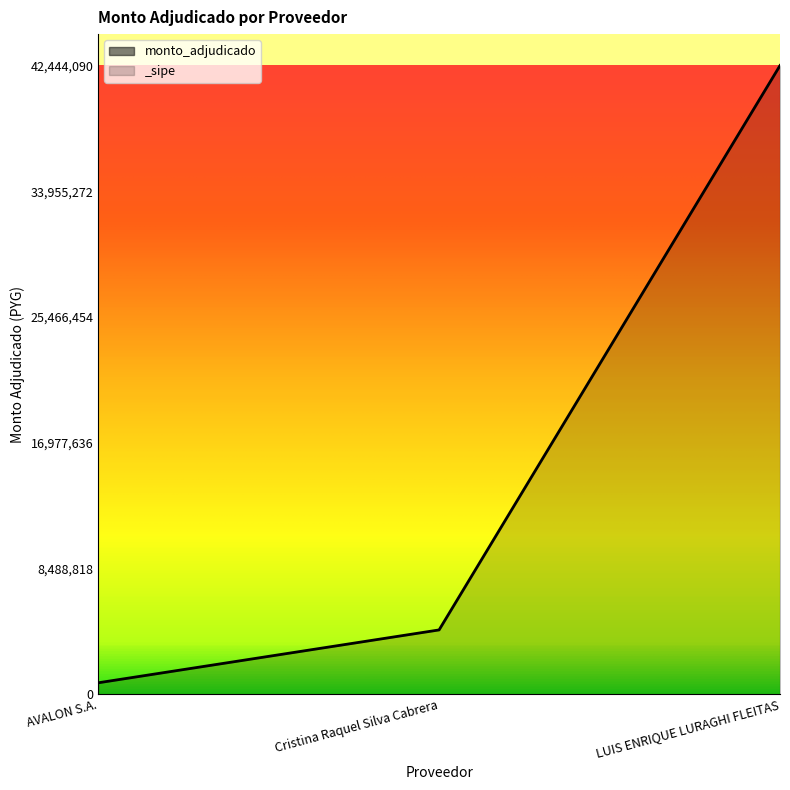

What is the greatest value displayed?

42444090